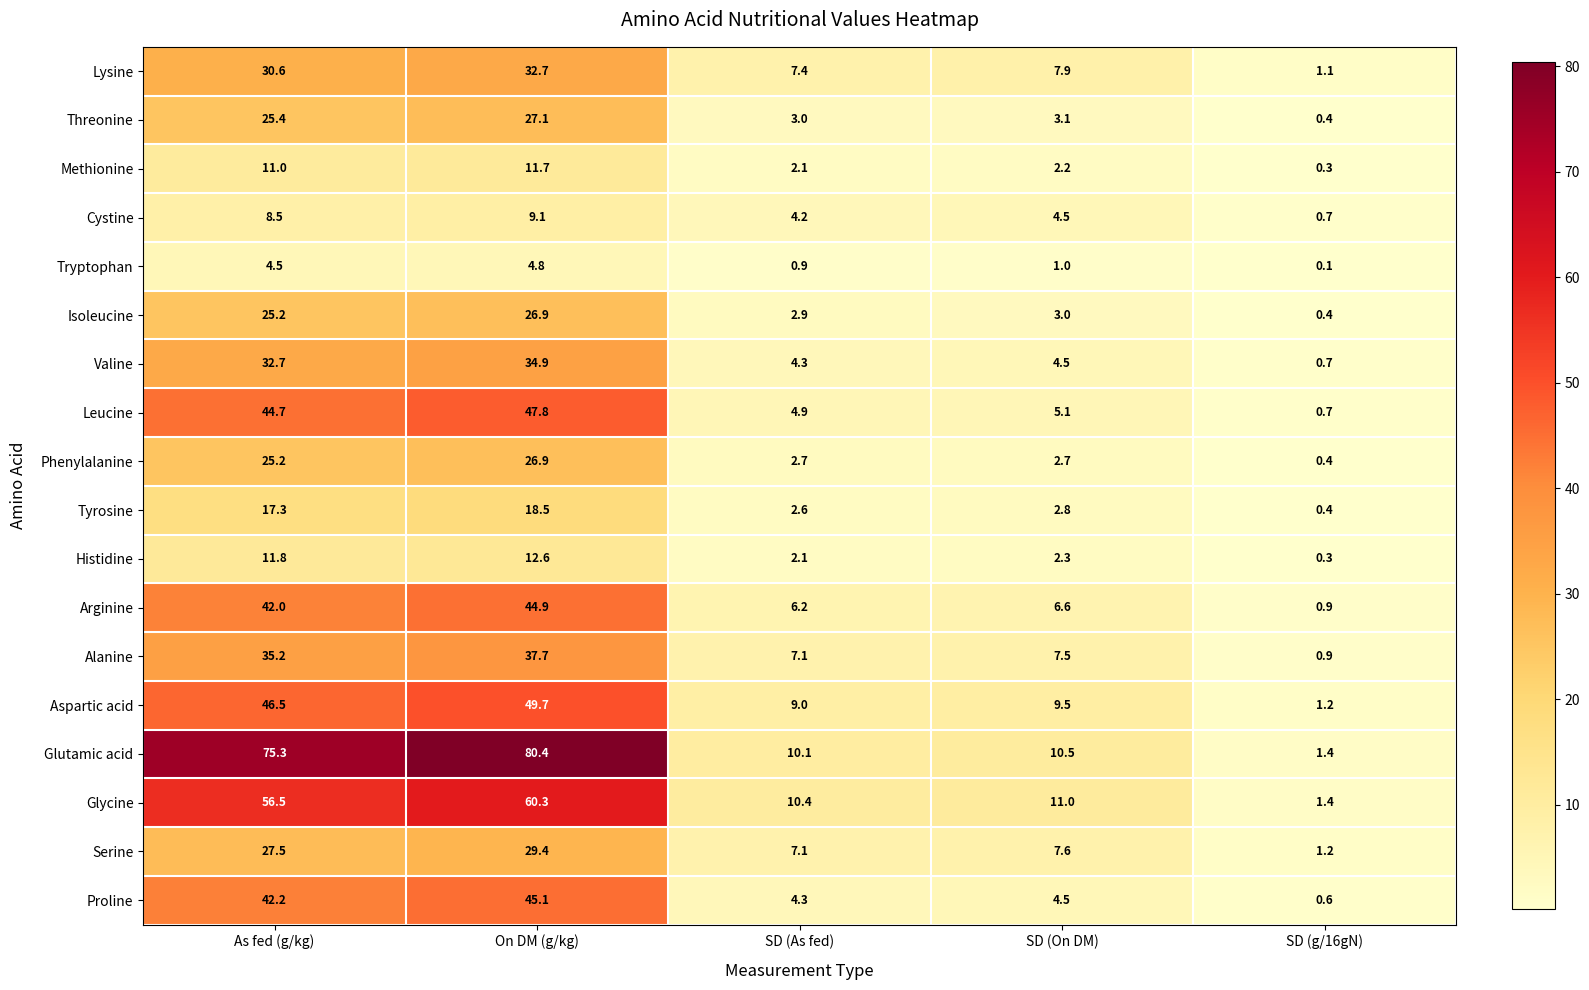

What is the minimum value for Isoleucine?

0.4